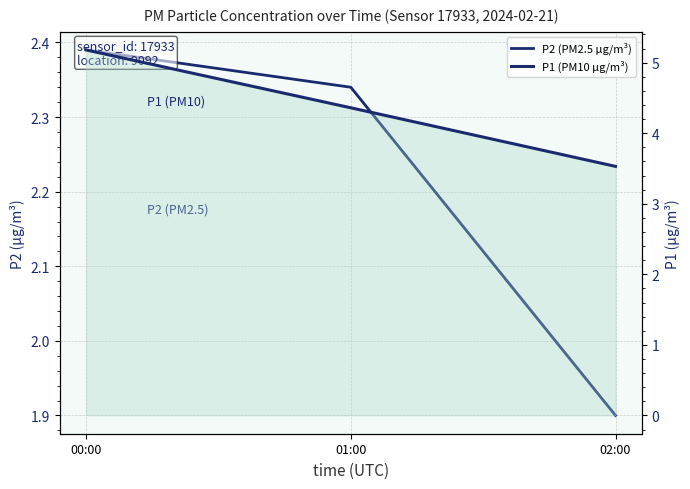

Reading left to right, list all the values displayed in this chart.

P2 (PM2.5 µg/m³): 2.4	2.3	1.9
P1 (PM10 µg/m³): 5.2	4.4	3.5